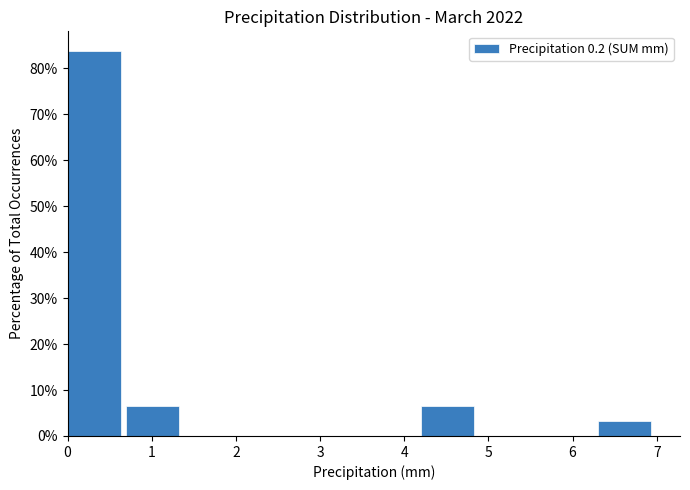

What is the height of the bar covering 6.3 to 7.0 on the x-axis? The values are not printed on the chart, so give them approximately, as read against the axis.

3